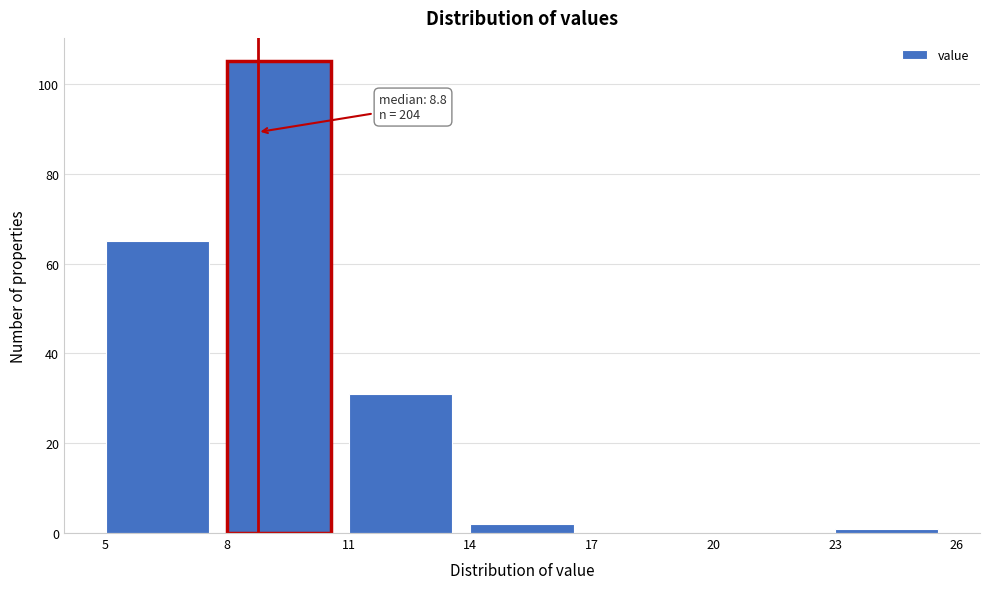

Over which range of the x-axis is the bar tallest?

8 to 11